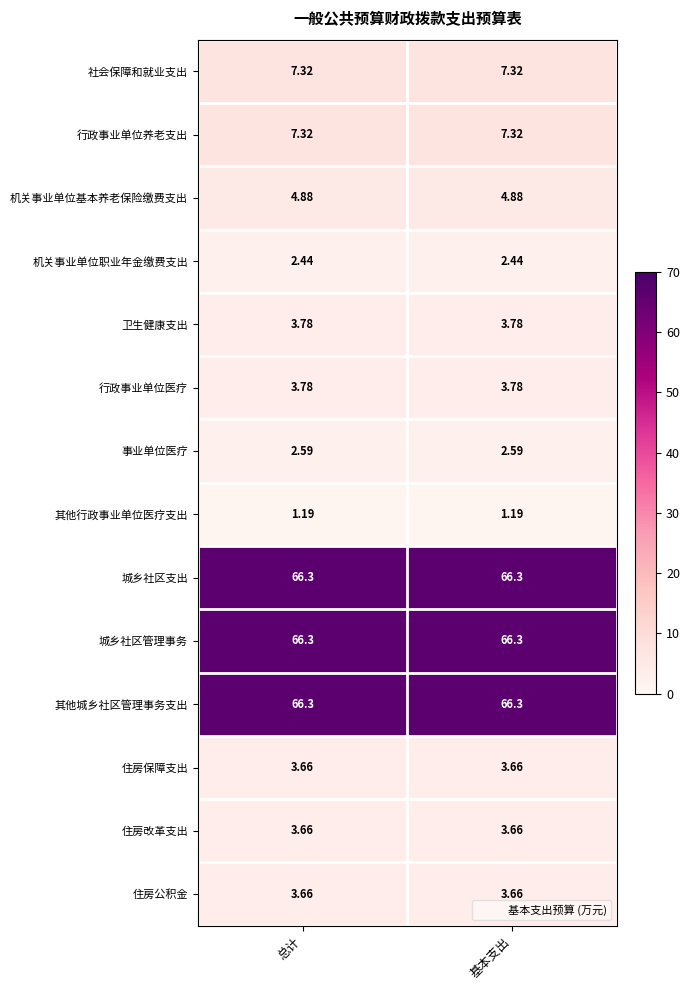

At 基本支出, list the series in order from smallest to largest.

其他行政事业单位医疗支出, 机关事业单位职业年金缴费支出, 事业单位医疗, 住房保障支出, 住房改革支出, 住房公积金, 卫生健康支出, 行政事业单位医疗, 机关事业单位基本养老保险缴费支出, 社会保障和就业支出, 行政事业单位养老支出, 城乡社区支出, 城乡社区管理事务, 其他城乡社区管理事务支出